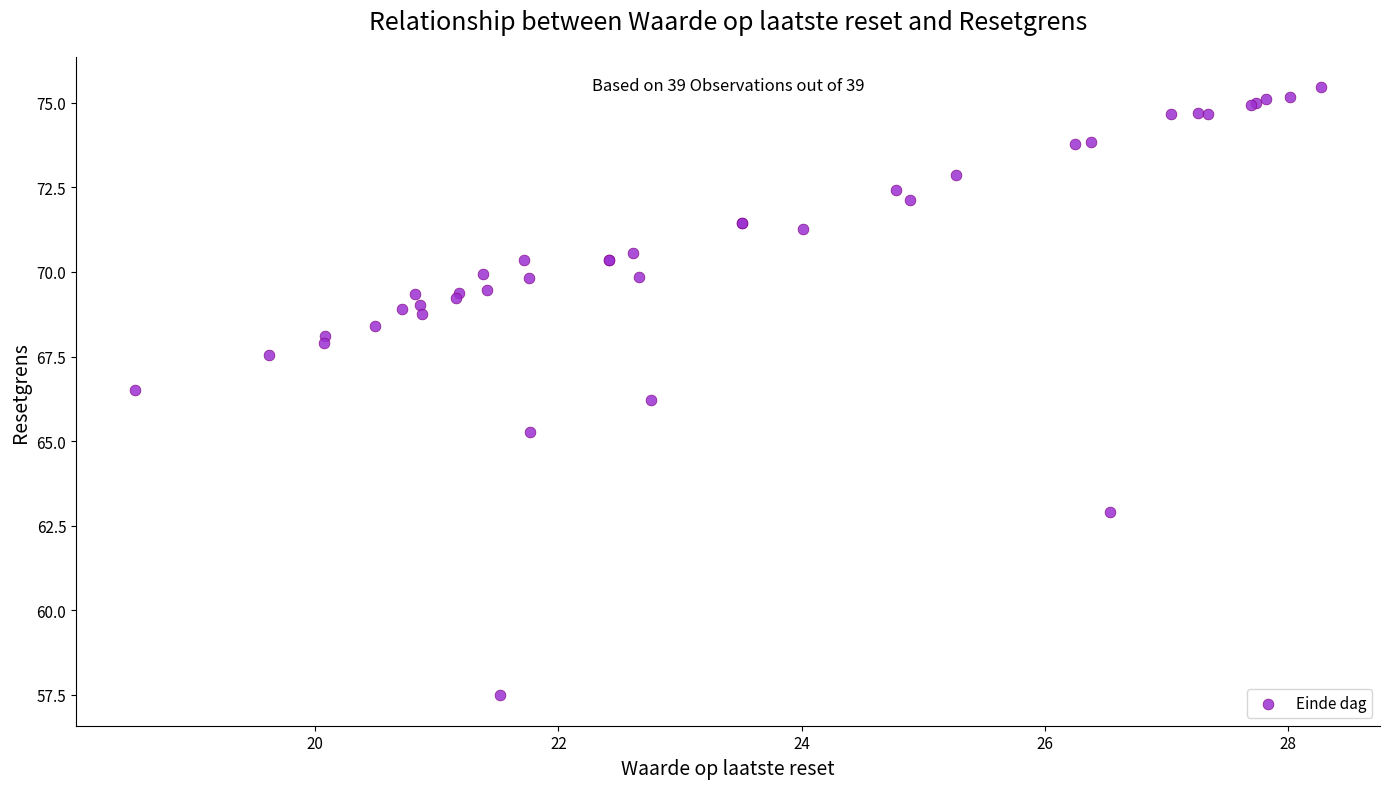

What Y value in the scatter plot is closest to 66?

66.2